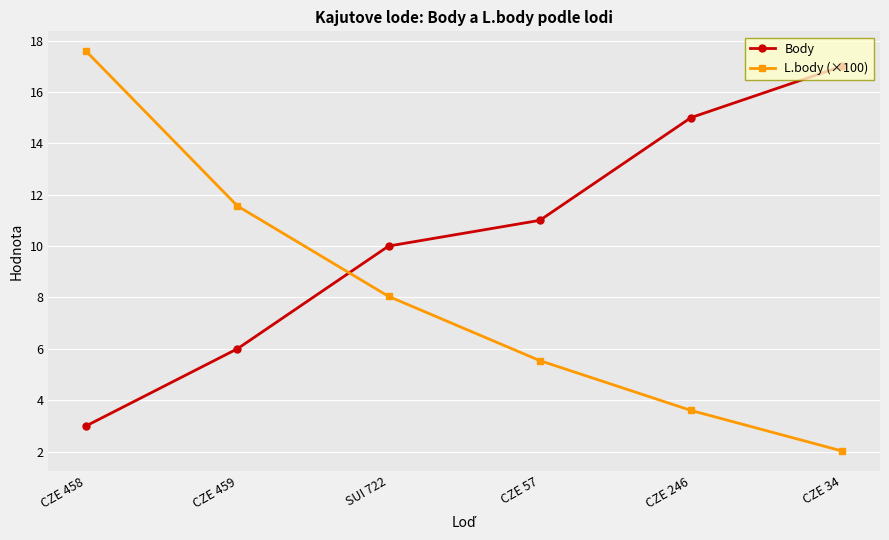

Is it true that L.body (×100) equals 3.6 at CZE 246?

True